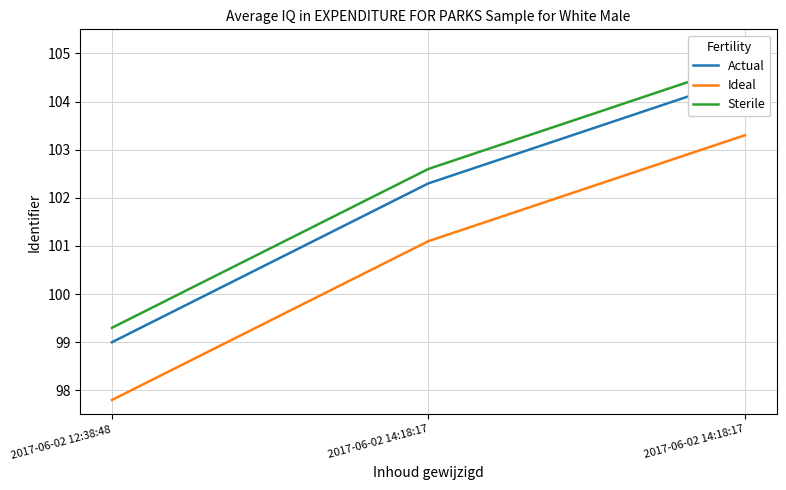

Rank the categories by Sterile value from highest to lowest.

2017-06-02 14:18:17, 2017-06-02 14:18:17, 2017-06-02 12:38:48